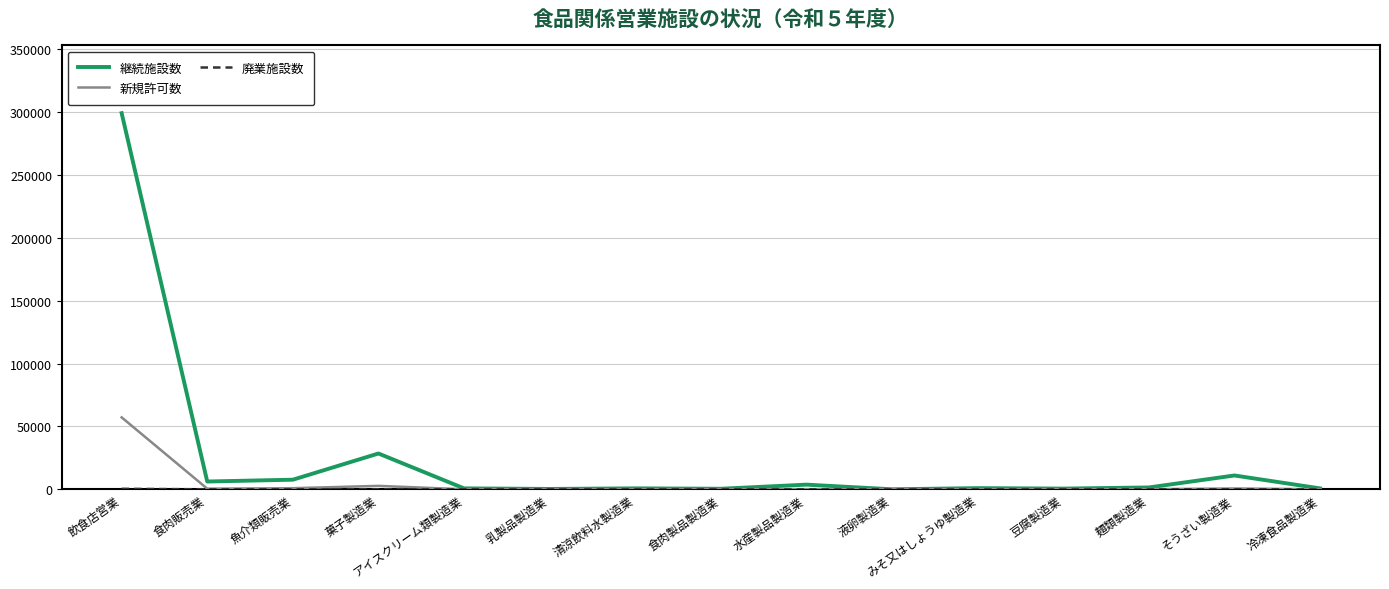

What is the highest value of the 継続施設数 series?

299037